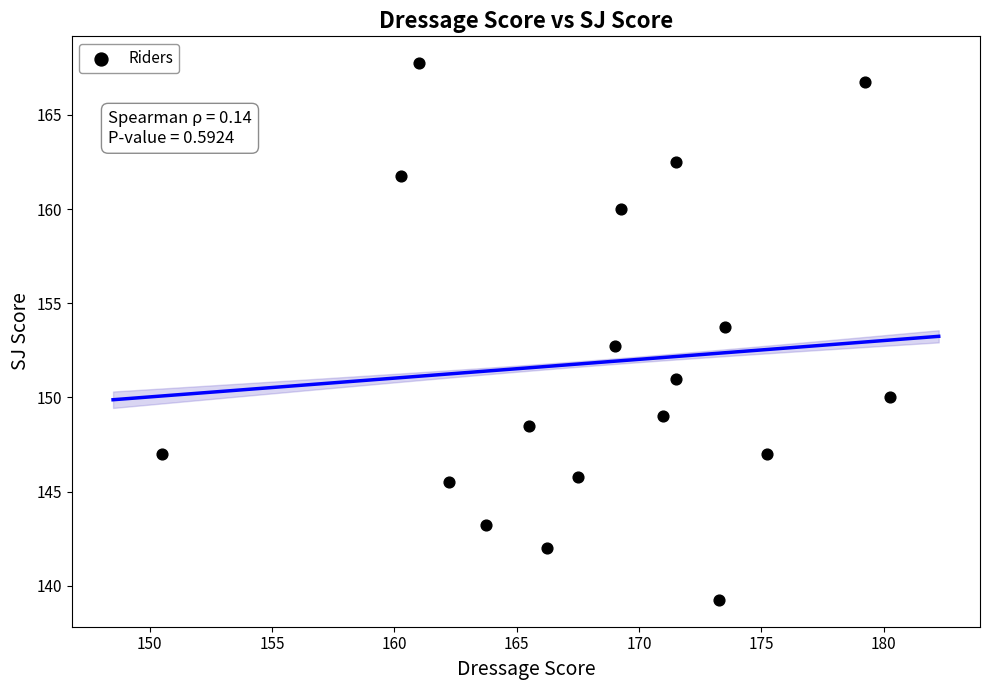

What is the range of Y values (max minus min)?

28.5